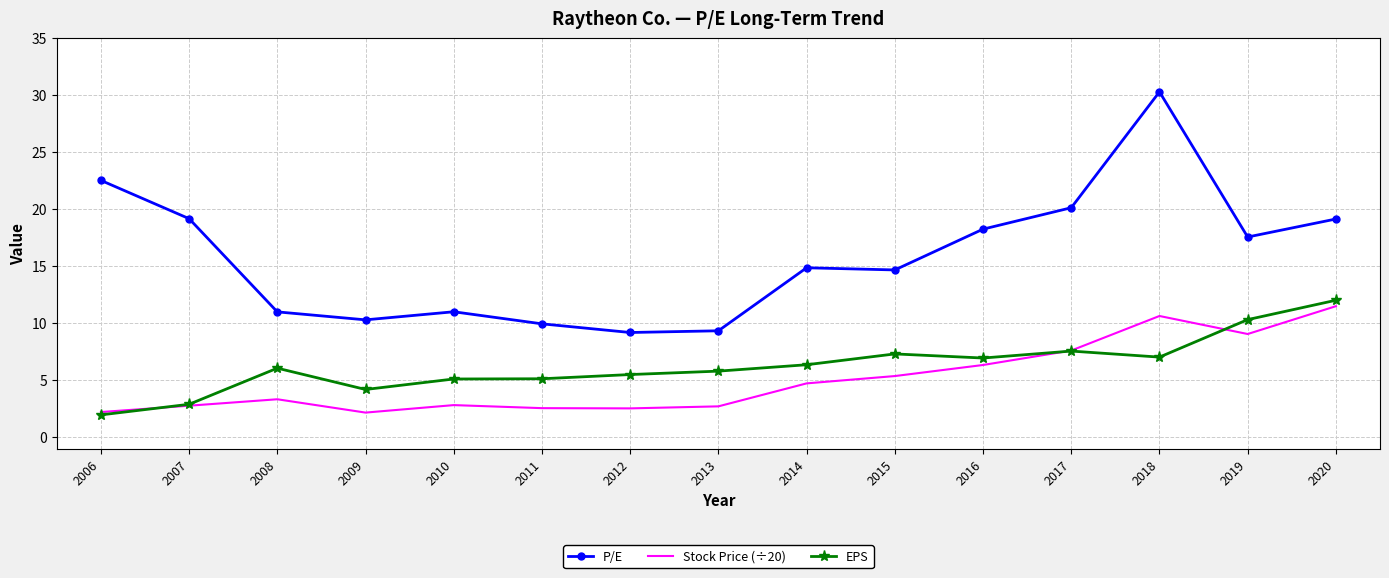

What is the difference between the EPS values at 2006 and 2019?

8.4